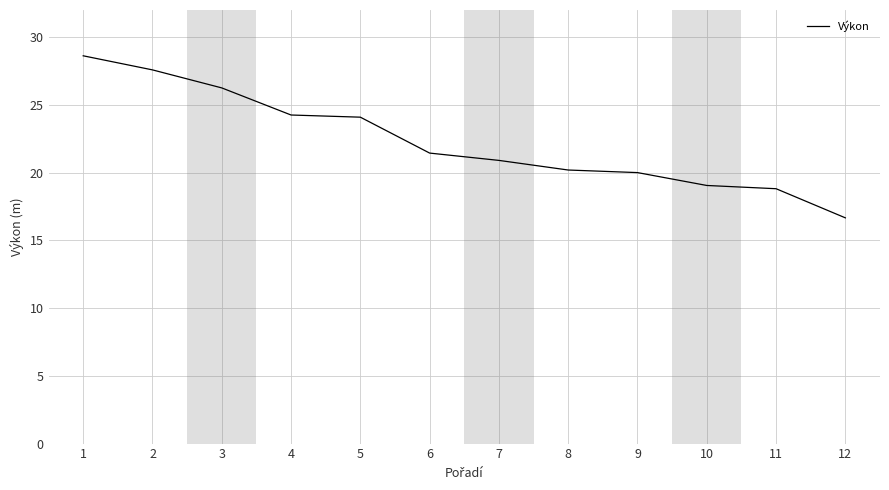

Approximately how many times larger is the value at 3 compared to 9?

1.3